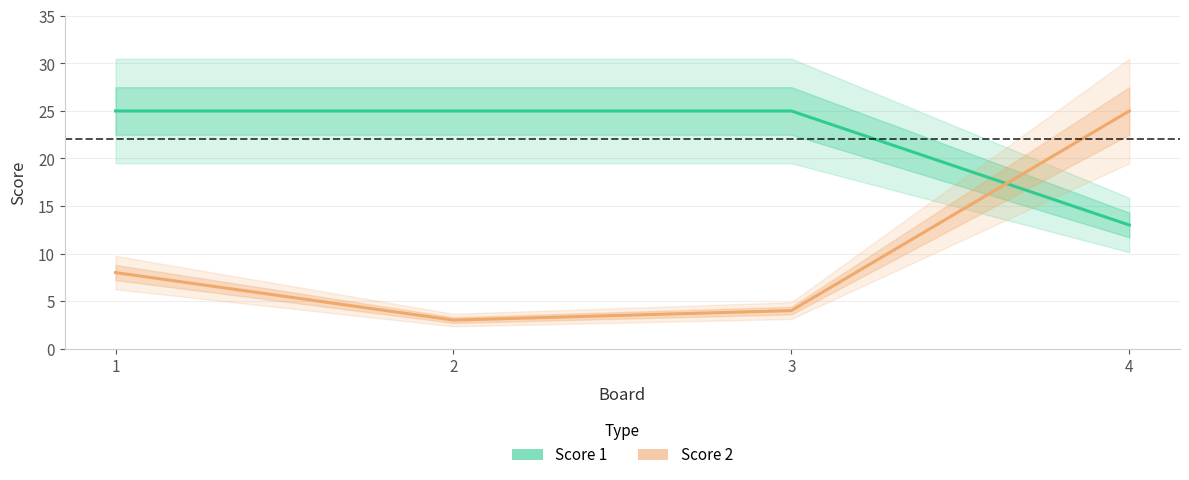

How many interior local valleys does the Score 2 series have?

1